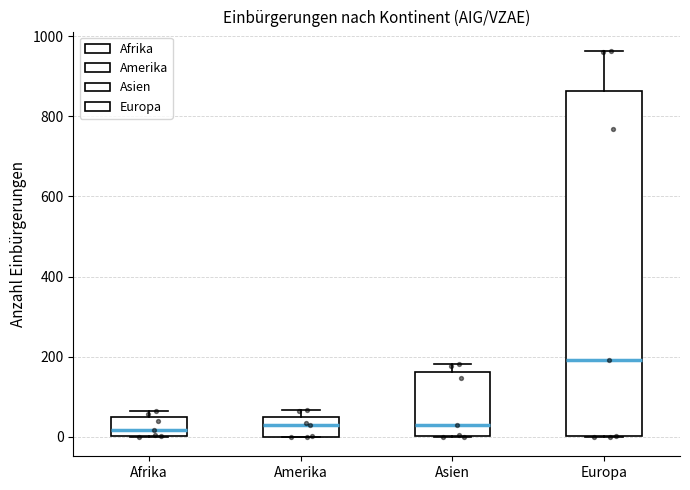

Reading left to right, transcribe this box plot: for each box, give where its median line is, the range the box spans, and where its two whiskers end, as read against the y-axis. The values are not printed on the chart, so give them approximately, as read against the axis.

Afrika: median 20, box 0 to 40, whiskers 0 to 60
Amerika: median 40, box 0 to 60, whiskers 0 to 60 (just above the box's upper edge)
Asien: median 40, box 0 to 160, whiskers 0 to 180
Europa: median 200, box 0 to 860, whiskers 0 to 960